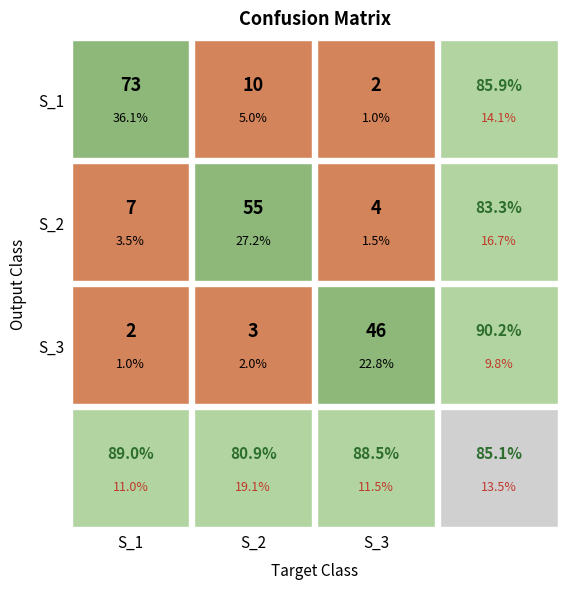

True or false: S_3 has a value of 2 at 0.

True